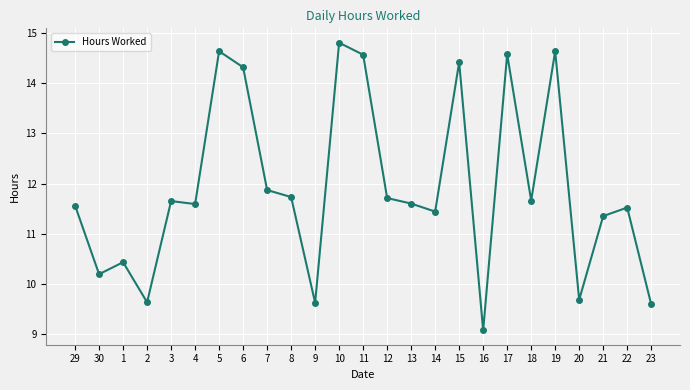

Is it true that the value at 14 is 17.8?

False